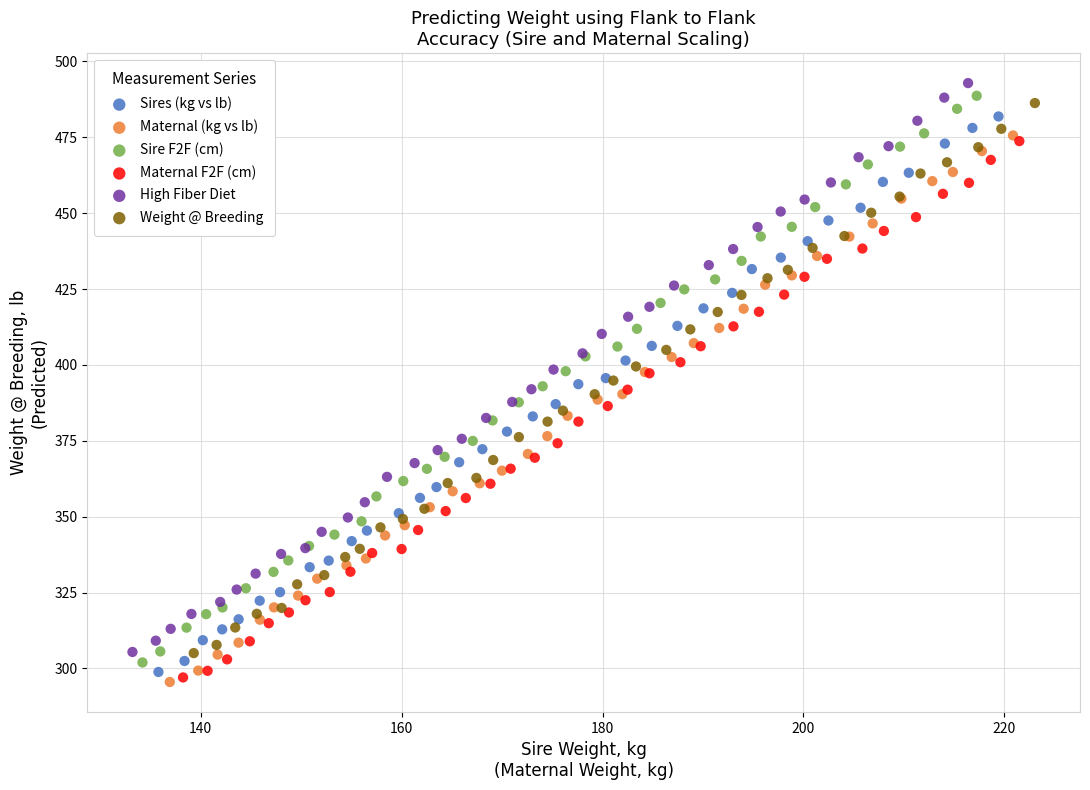

Which series has the largest Y range (max minus min)?

High Fiber Diet